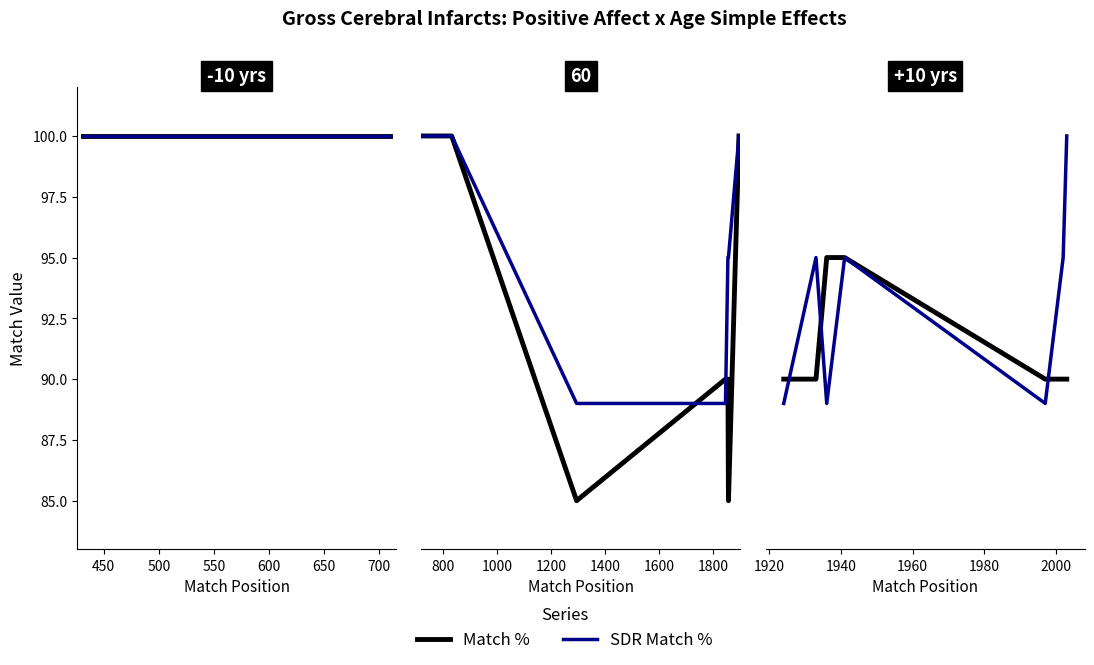

What is the difference between the maximum and minimum values in the SDR Match % series?

11